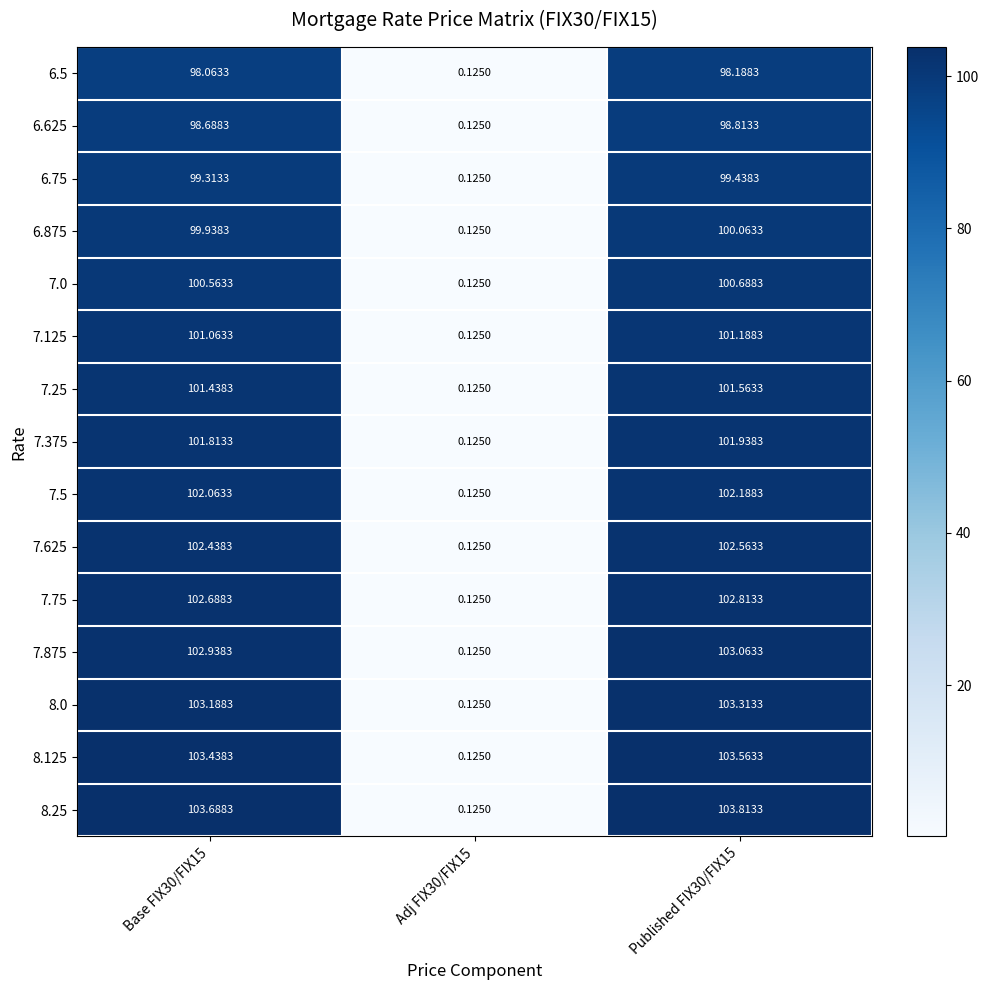

What is the smallest value displayed?

0.1